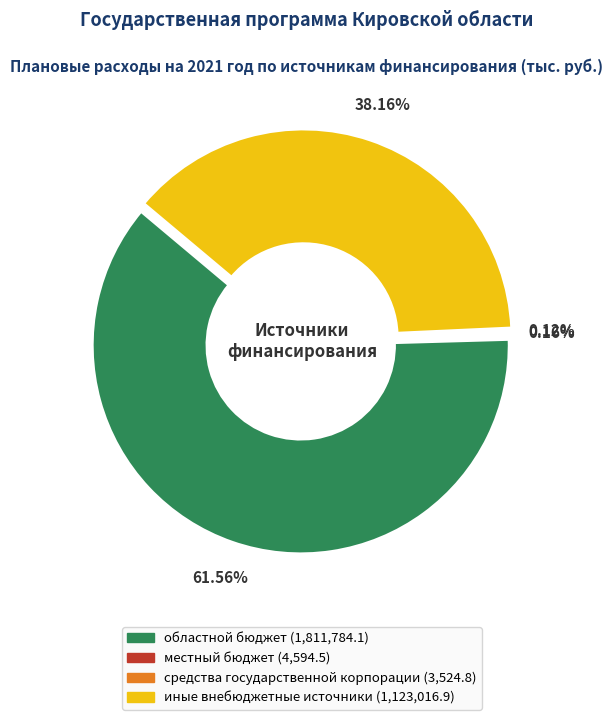

Combined, do местный бюджет and средства государственной корпорации account for over 50%?

No